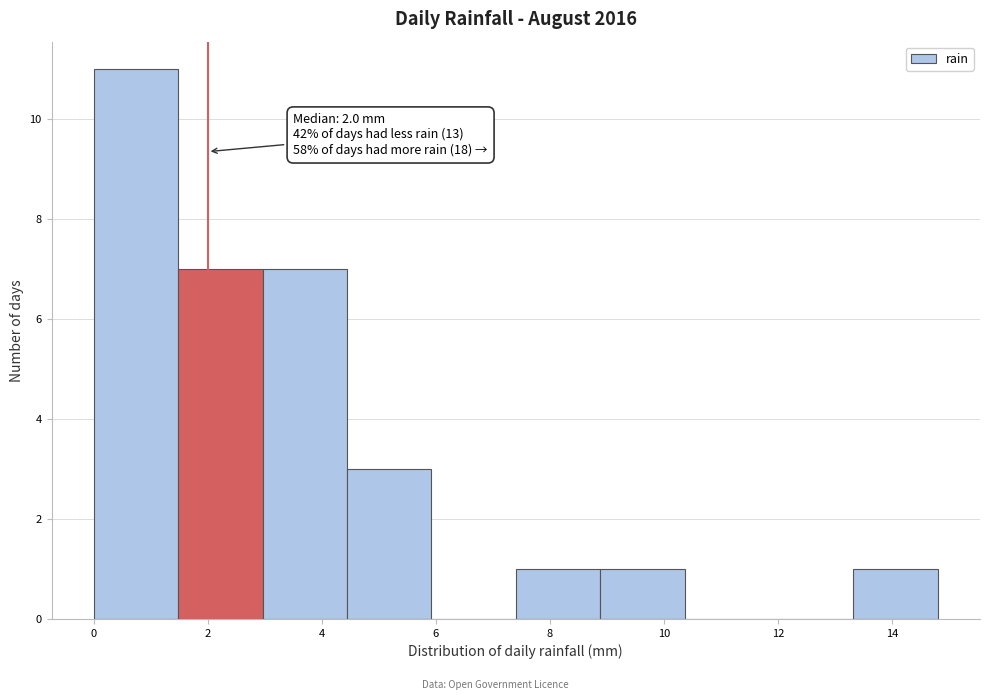

Over which range of the x-axis is the bar tallest?

0.00 to 1.48